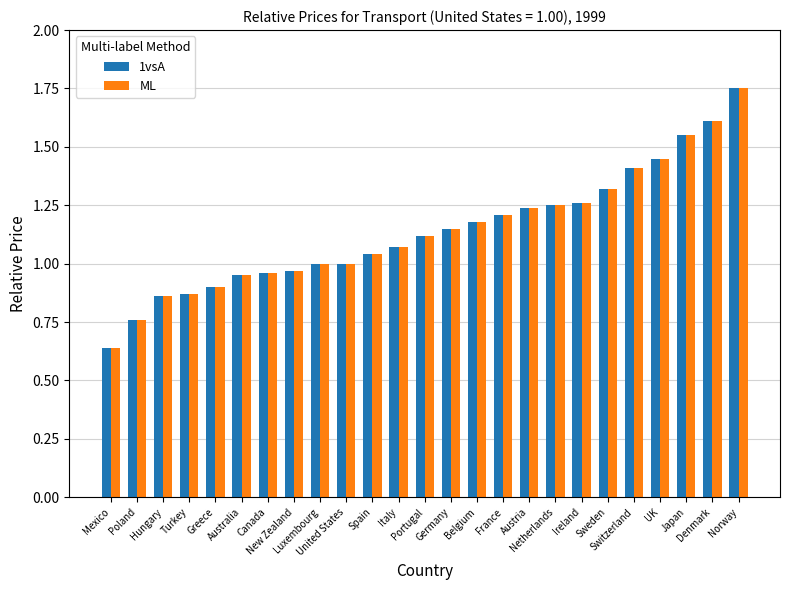

At which category is the sum across all series the highest?

Norway